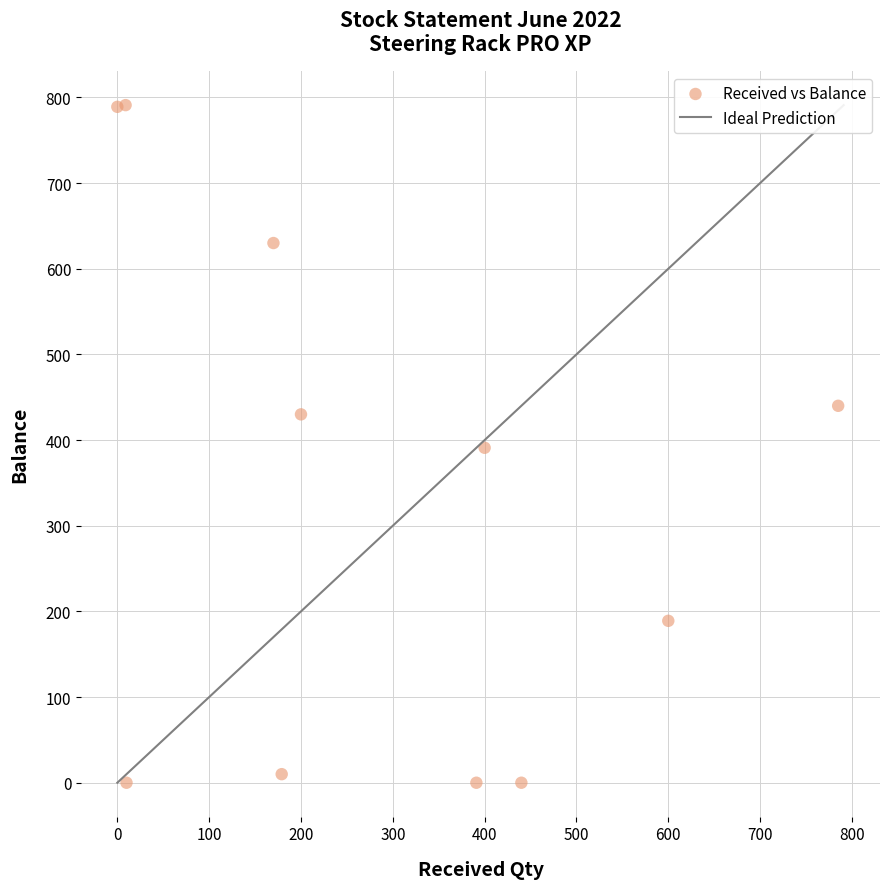

What is the range of Y values (max minus min)?

791